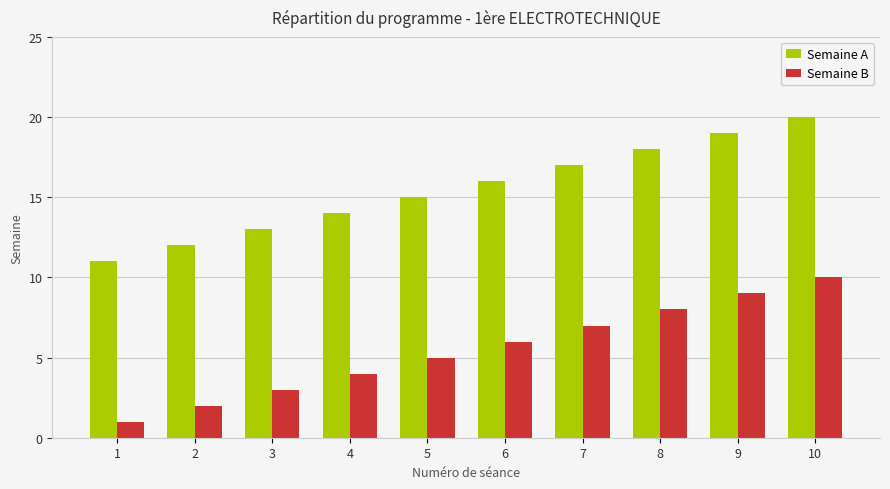

How many groups of bars are there?

10